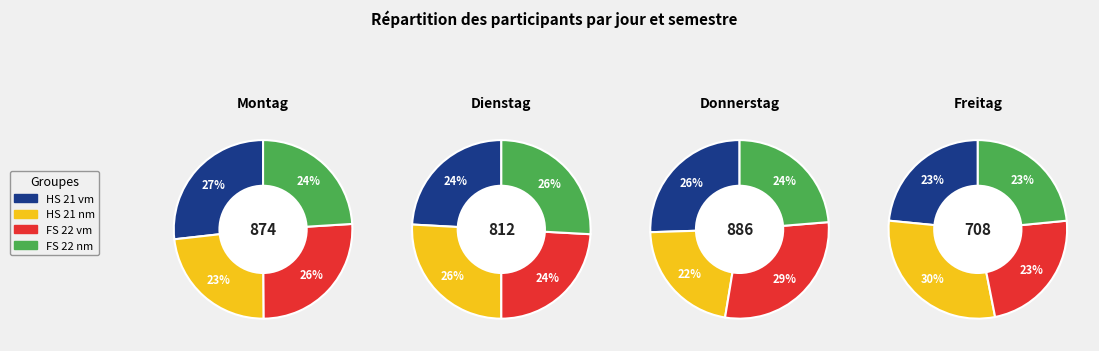

Which series has the widest spread of values?

Donnerstag